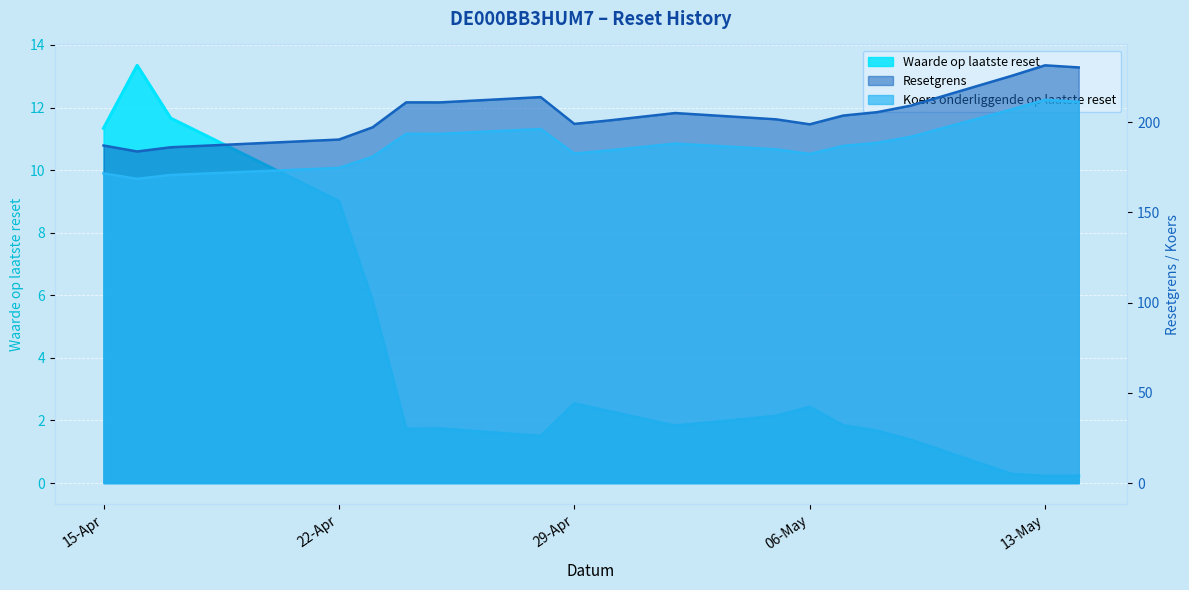

What is the label of the 15th point from the right?

2025-04-23